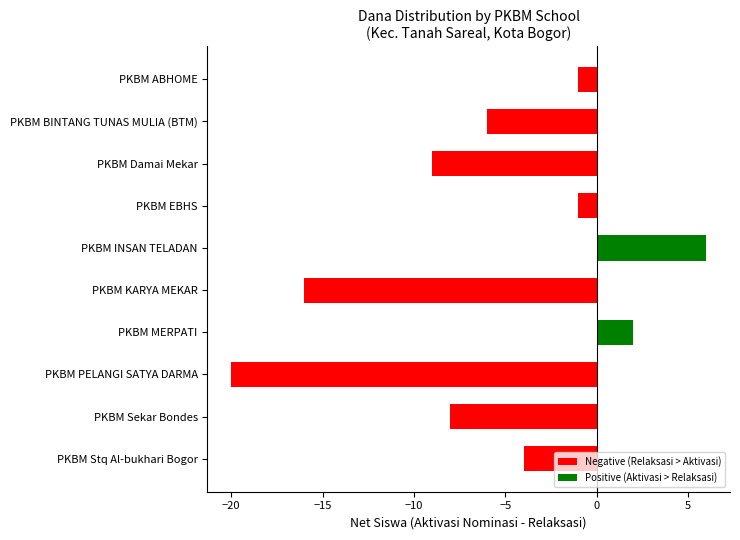

Reading top to bottom, extract all data points from this chart.

-1	-6	-9	-1	6	-16	2	-20	-8	-4